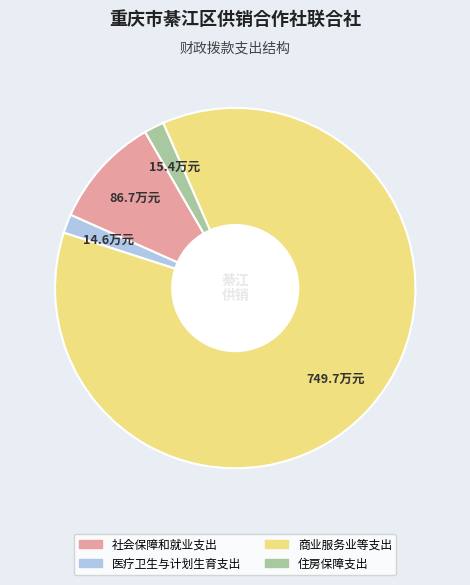

Which category has the biggest portion of the pie?

商业服务业等支出